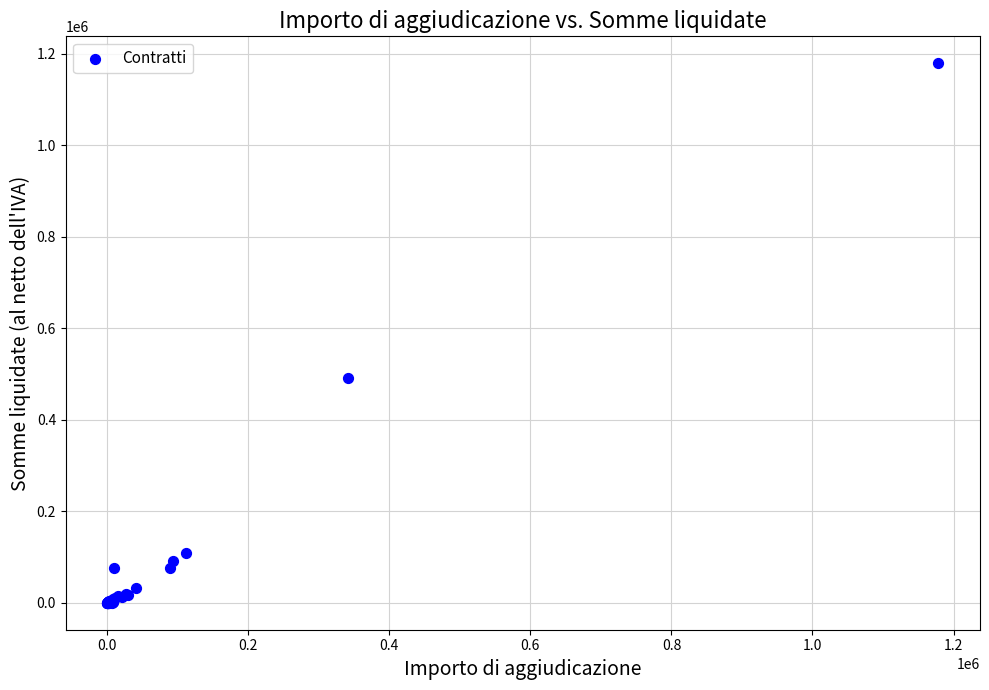

What Y value in the scatter plot is closest to 589308?

490360.6